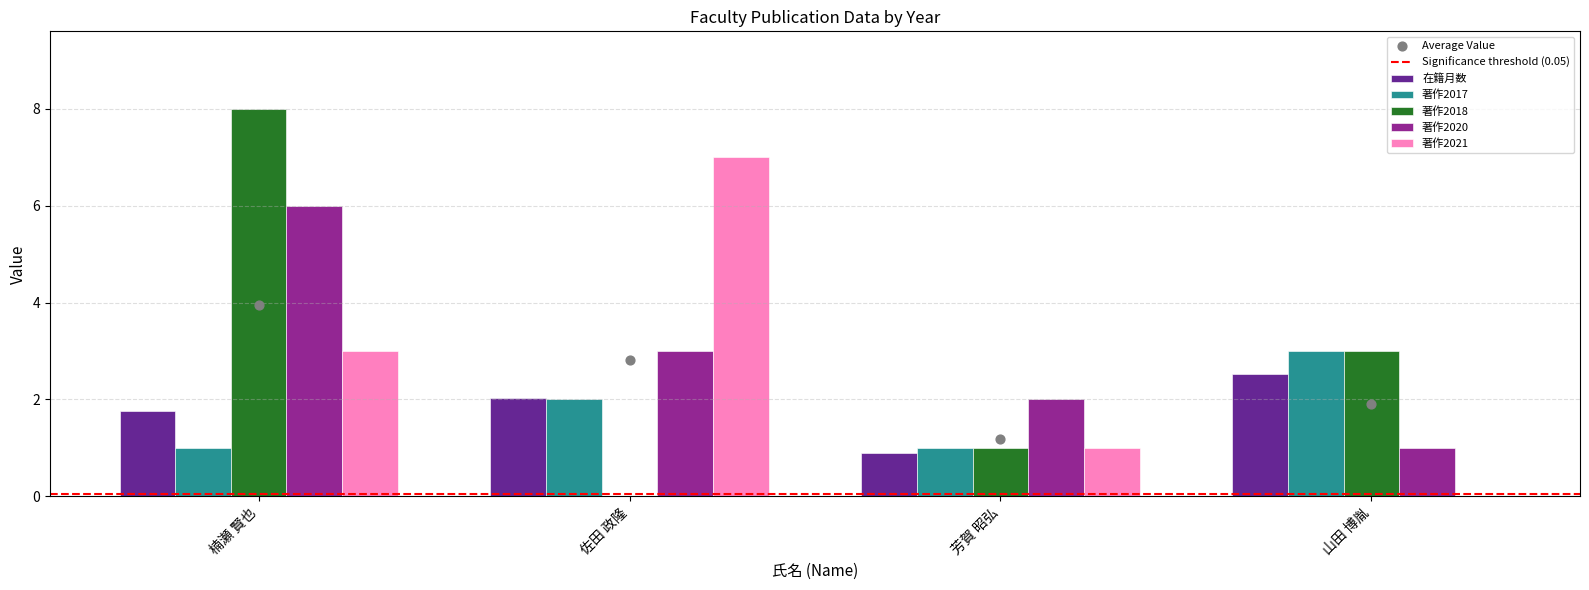

Which series contains the highest Y value?

著作2018